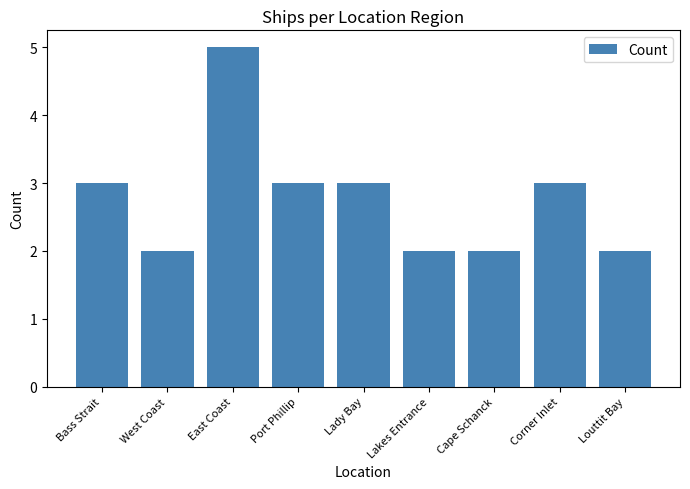

Approximately how many times larger is the value at East Coast compared to Corner Inlet?

1.7